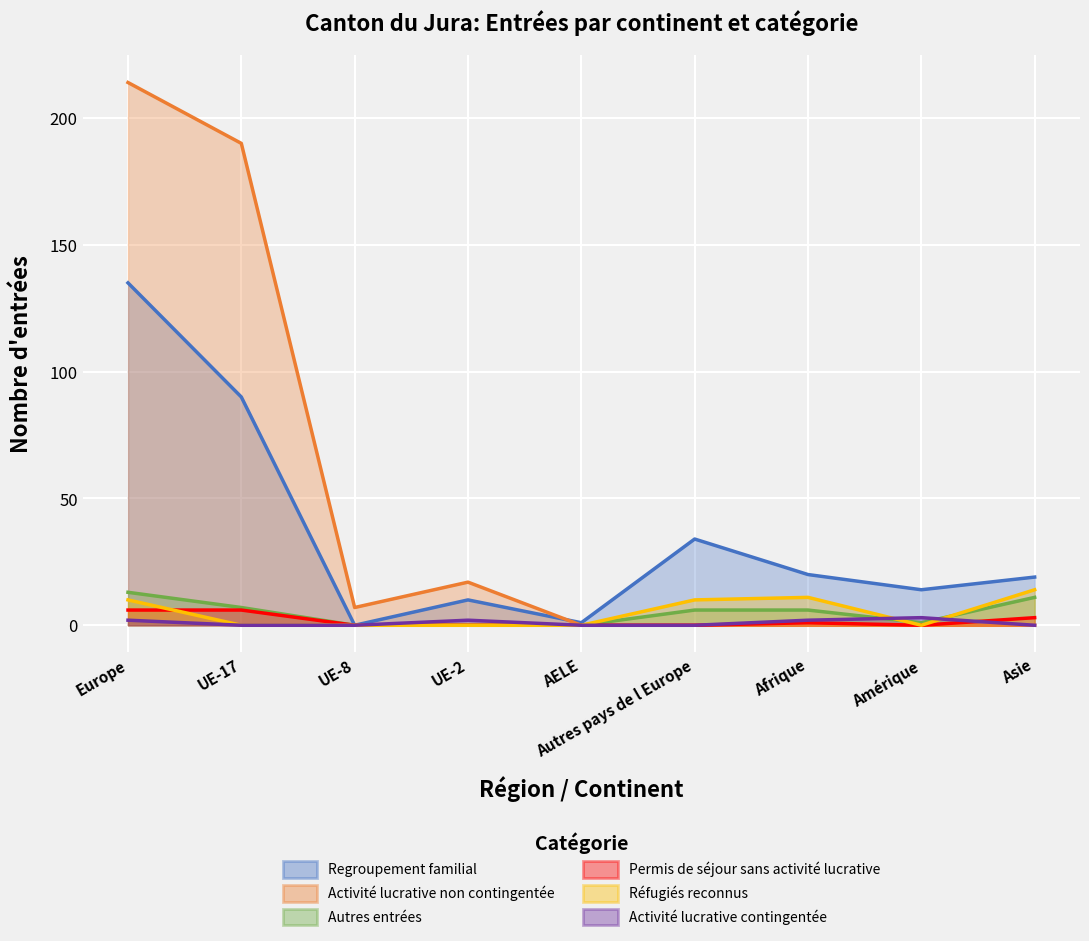

Reading left to right, extract all data points from this chart.

Regroupement familial: Europe=135	UE-17=90	UE-8=0	UE-2=10	AELE=1	Autres pays de l Europe=34	Afrique=20	Amérique=14	Asie=19
Activité lucrative non contingentée: Europe=214	UE-17=190	UE-8=7	UE-2=17	AELE=0	Autres pays de l Europe=0	Afrique=0	Amérique=0	Asie=0
Autres entrées: Europe=13	UE-17=7	UE-8=0	UE-2=0	AELE=0	Autres pays de l Europe=6	Afrique=6	Amérique=1	Asie=11
Permis de séjour sans activité lucrative: Europe=6	UE-17=6	UE-8=0	UE-2=0	AELE=0	Autres pays de l Europe=0	Afrique=1	Amérique=0	Asie=3
Réfugiés reconnus: Europe=10	UE-17=0	UE-8=0	UE-2=0	AELE=0	Autres pays de l Europe=10	Afrique=11	Amérique=0	Asie=14
Activité lucrative contingentée: Europe=2	UE-17=0	UE-8=0	UE-2=2	AELE=0	Autres pays de l Europe=0	Afrique=2	Amérique=3	Asie=0